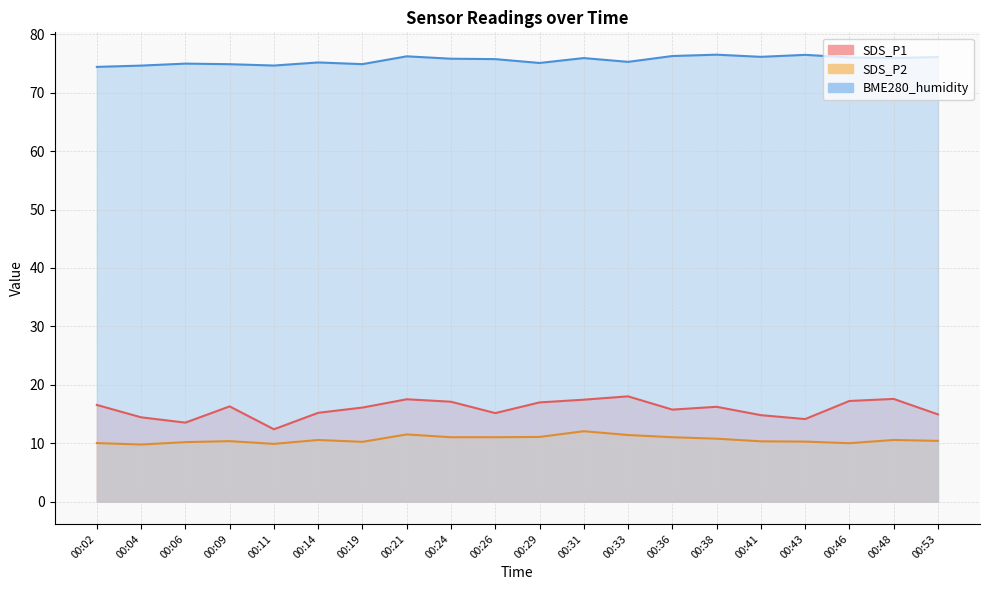

Is it true that BME280_humidity equals 16.9 at 00:36?

False